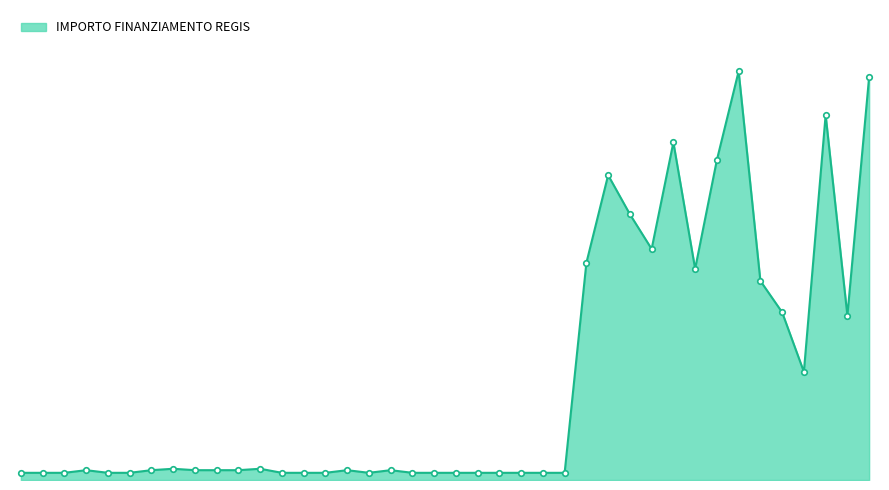

Reading left to right, list all the values displayed in this chart.

2498.0	2498.0	2498.0	3413.0	2498.0	2498.0	3413.0	3903.0	3413.0	3413.0	3413.0	3903.0	2498.0	2498.0	2498.0	3413.0	2498.0	3413.0	2498.0	2498.0	2498.0	2498.0	2498.0	2498.0	2498.0	2498.0	75442.6	105915.0	92341.9	80270.1	117311.1	73375.7	111198.7	142004.3	69180.1	58273.5	37577.6	126823.9	57143.9	140087.5